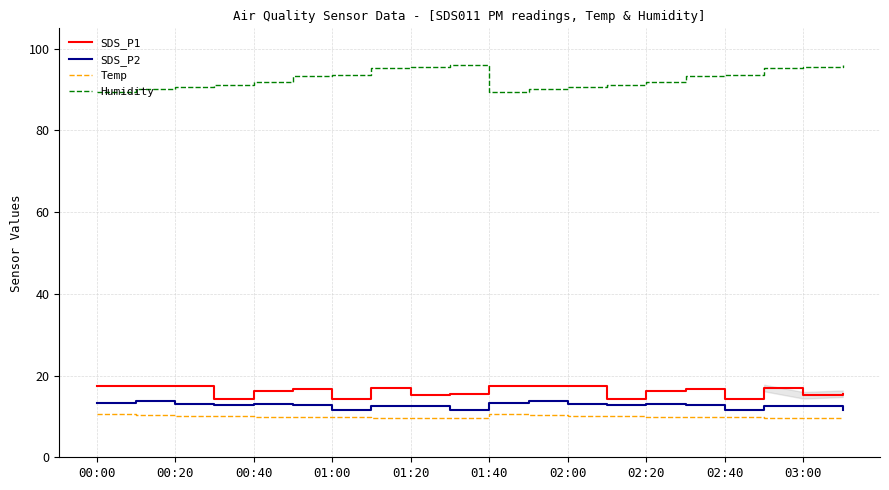

Which series has the largest total across all categories?

Humidity